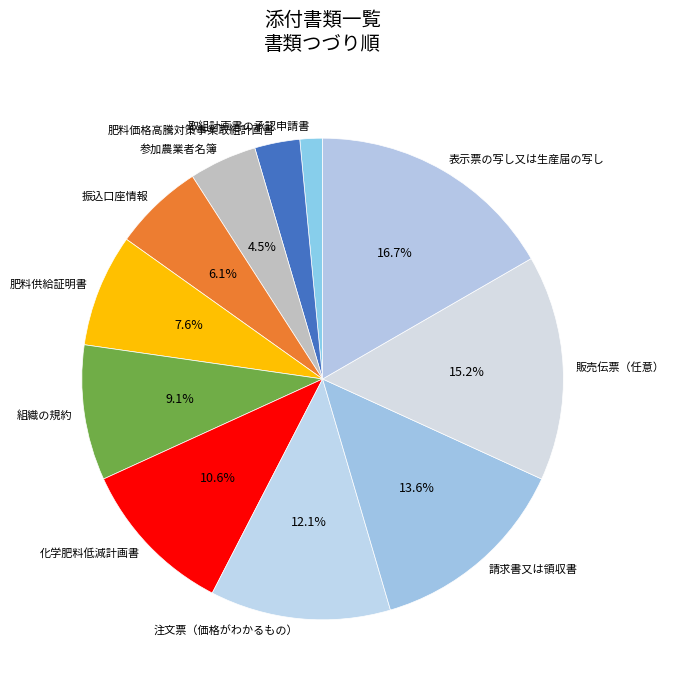

To the nearest percent, what is the difference between the largest and smallest slice percentages?

15%